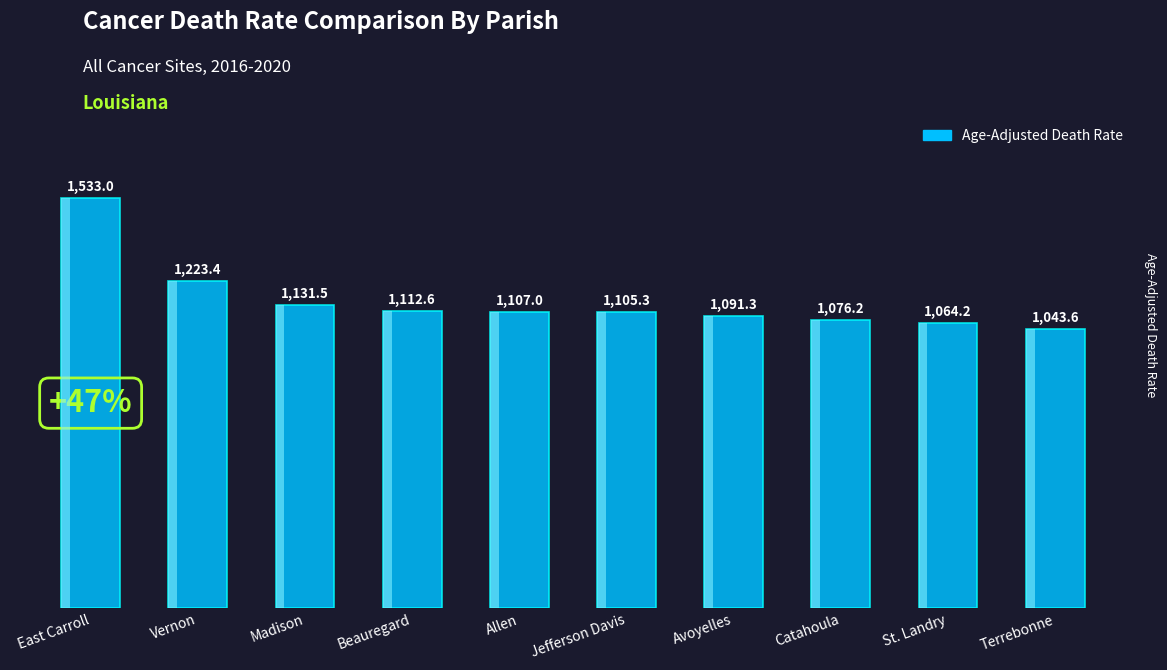

The value at St. Landry is 1395.3. True or false?

False